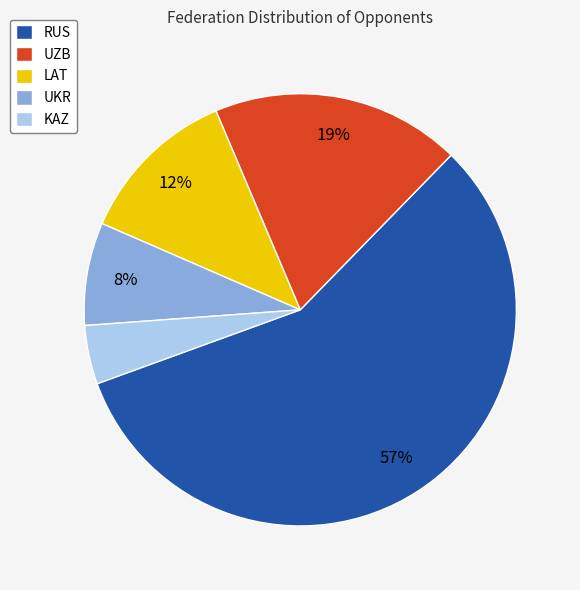

To the nearest percent, what is the combined percentage of UZB and KAZ?

23%